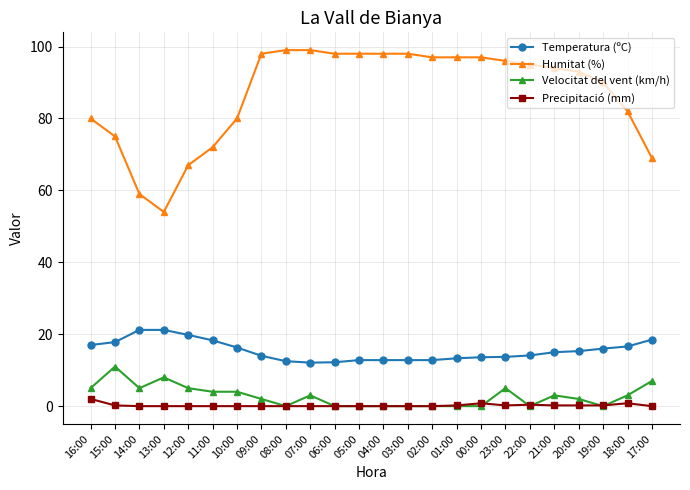

What is the approximate value of Temperatura (ºC) at 01:00?

13.3